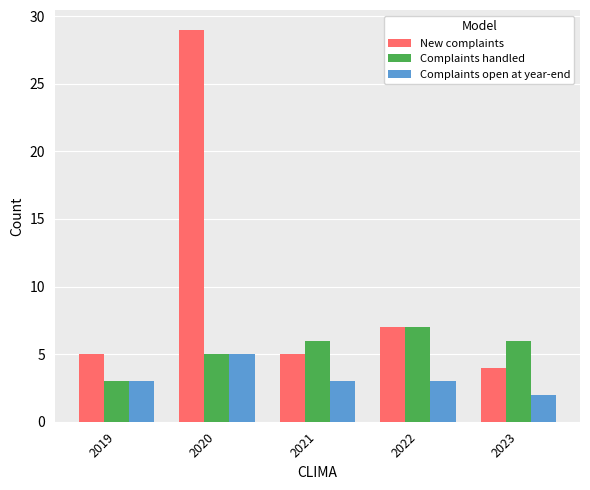

Which category has the lowest value across all series?

2023